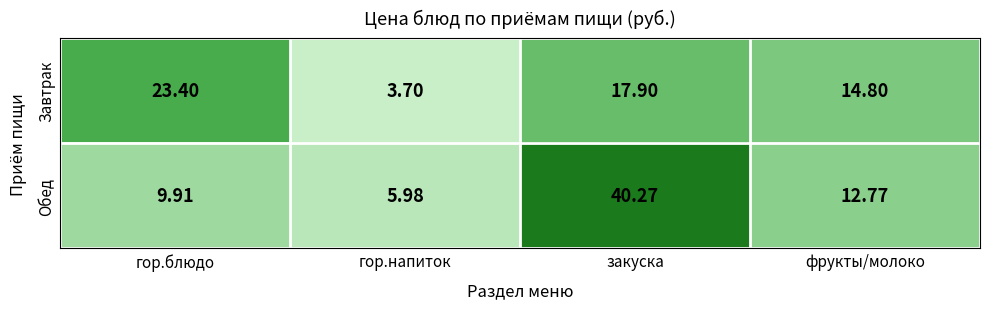

At which label does Завтрак first exceed 17?

гор.блюдо